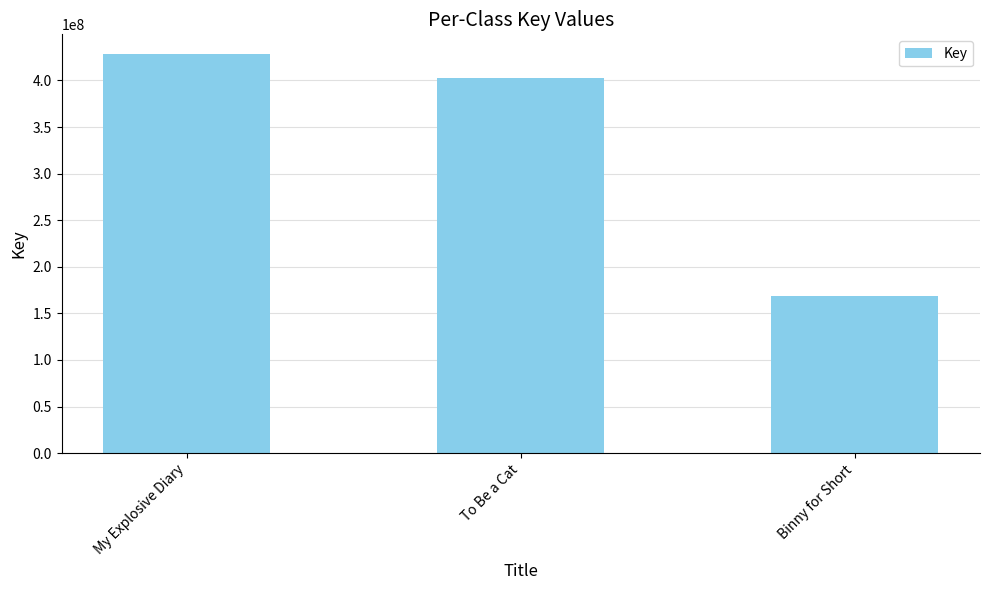

Reading right to left, list all the values displayed in this chart.

168522243	402654487	428121563